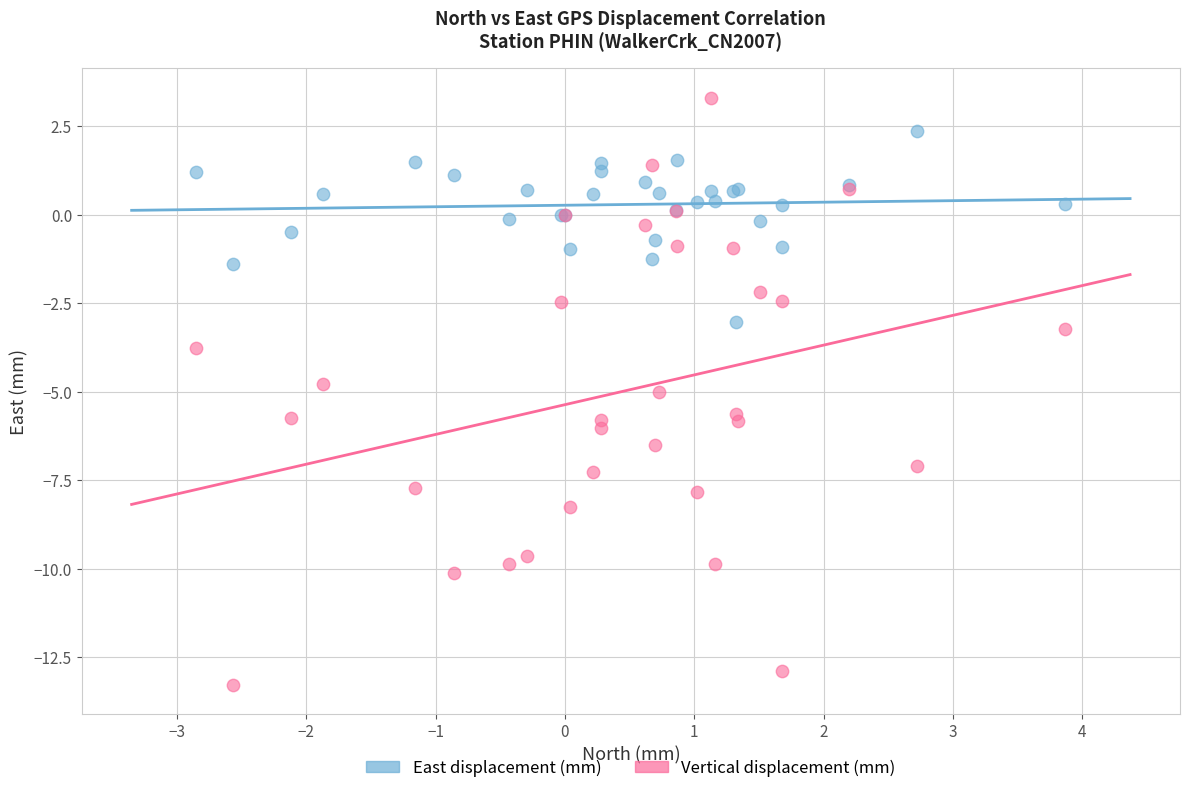

Which series reaches the minimum Y coordinate?

Vertical displacement (mm)